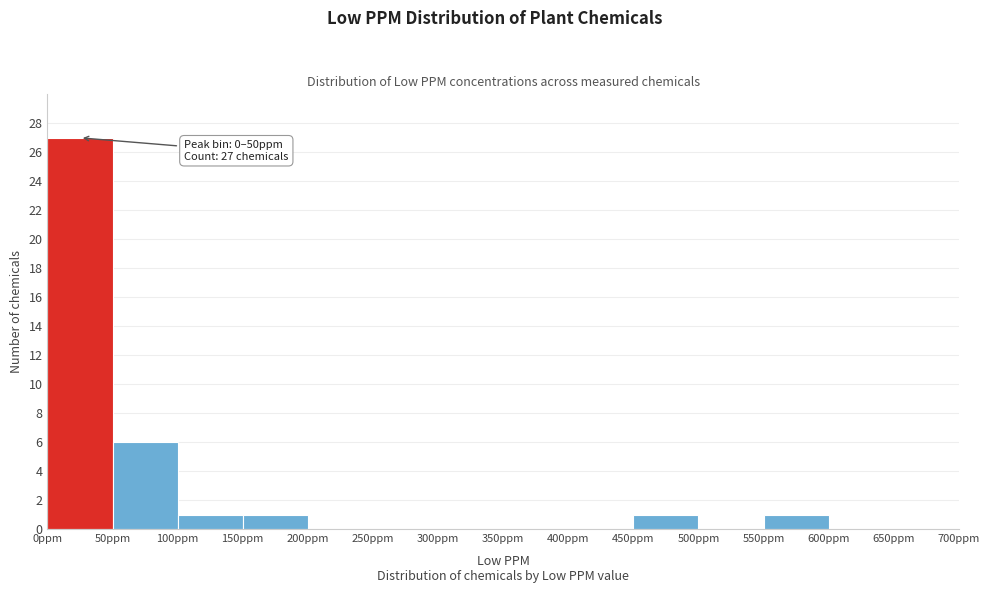

Over which range of the x-axis is the bar tallest?

0 to 50